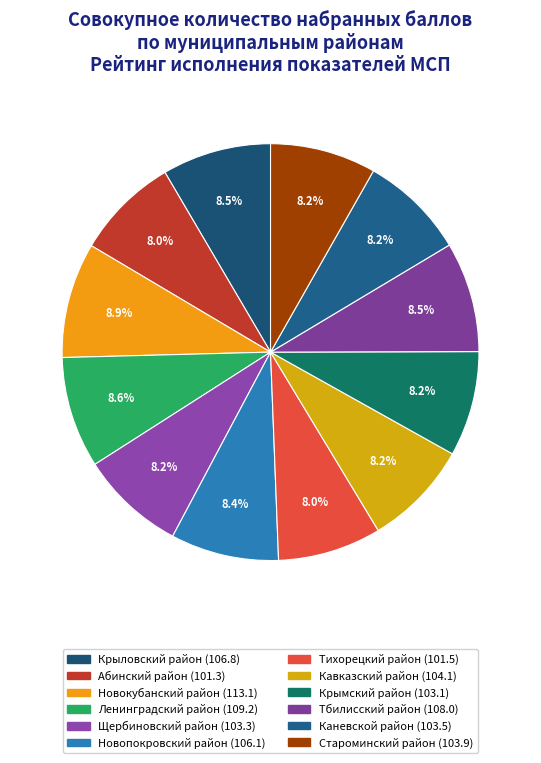

To the nearest percent, what is the difference between the largest and smallest slice percentages?

1%